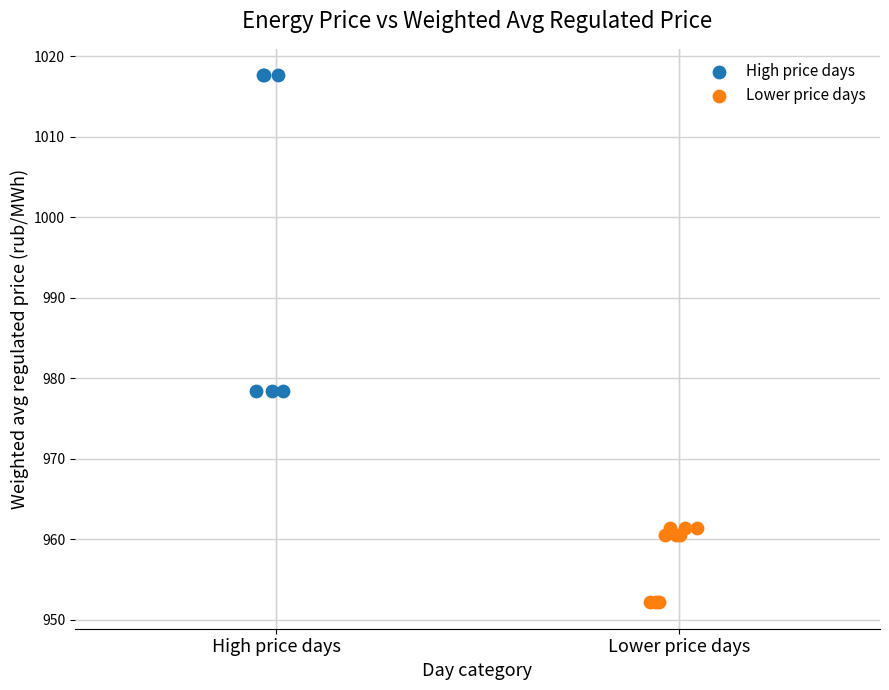

Which series reaches the maximum Y coordinate?

High price days